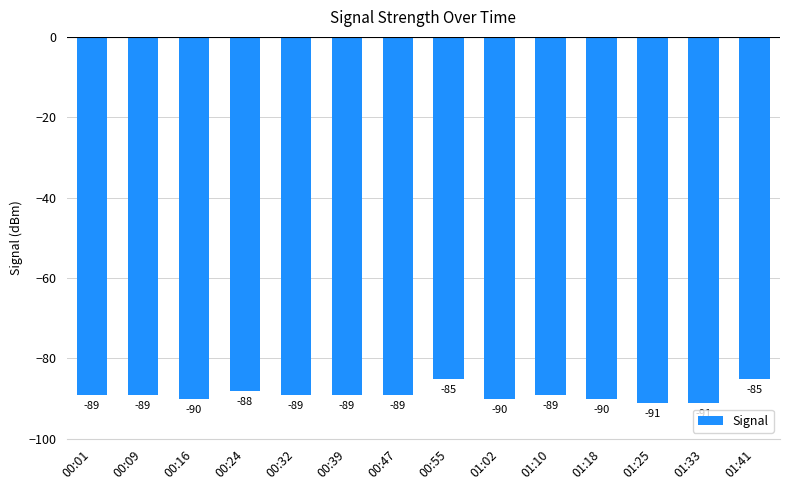

What is the sum of the values at 01:25 and 01:33?

-182